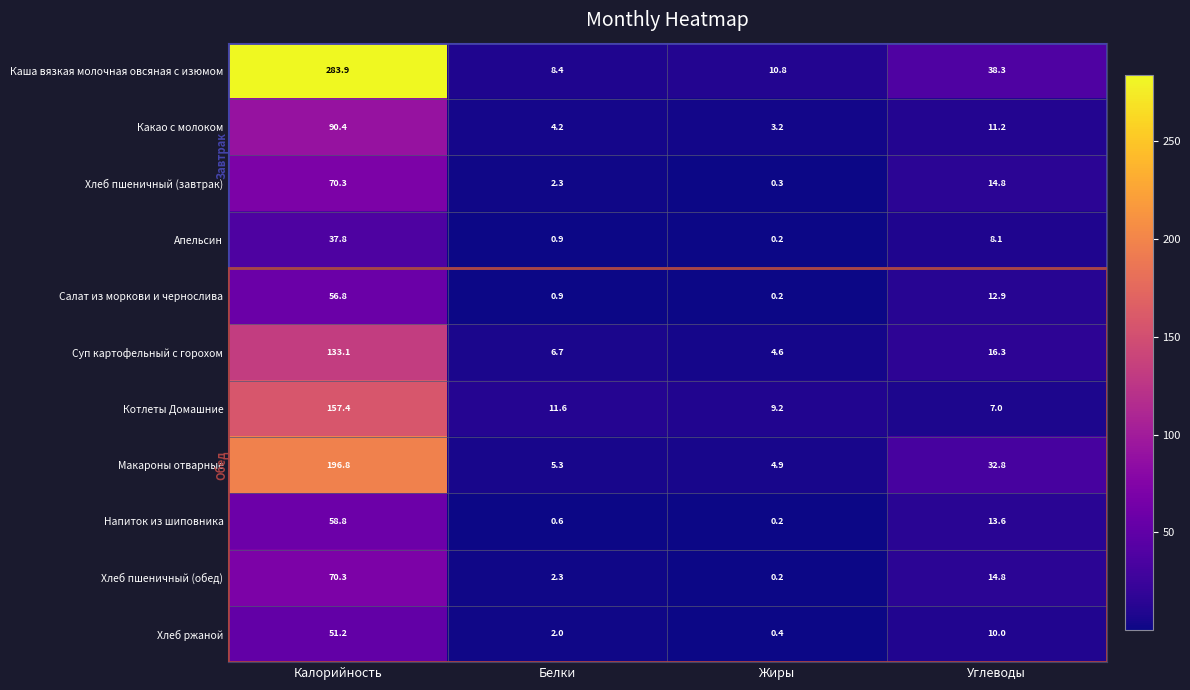

Which series changed the most between Жиры and Углеводы?

Макароны отварные